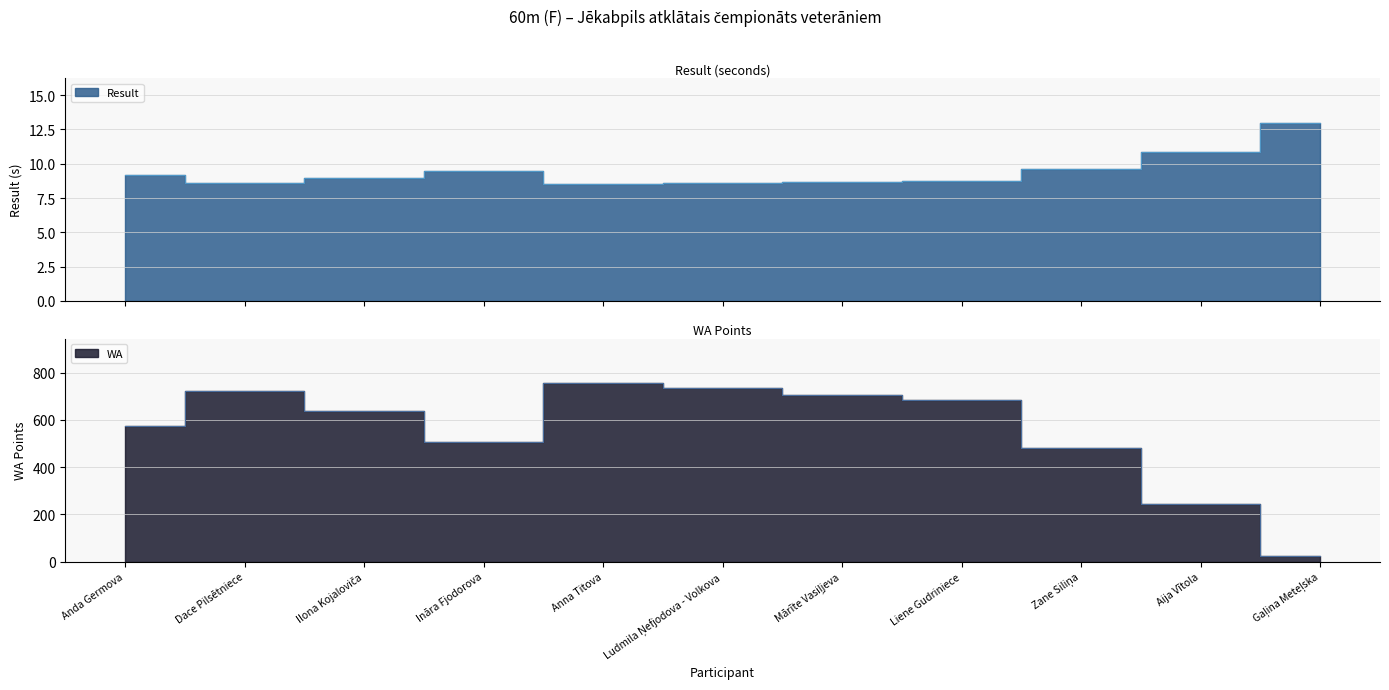

The value of WA at Zane Siliņa is 479.0. True or false?

True